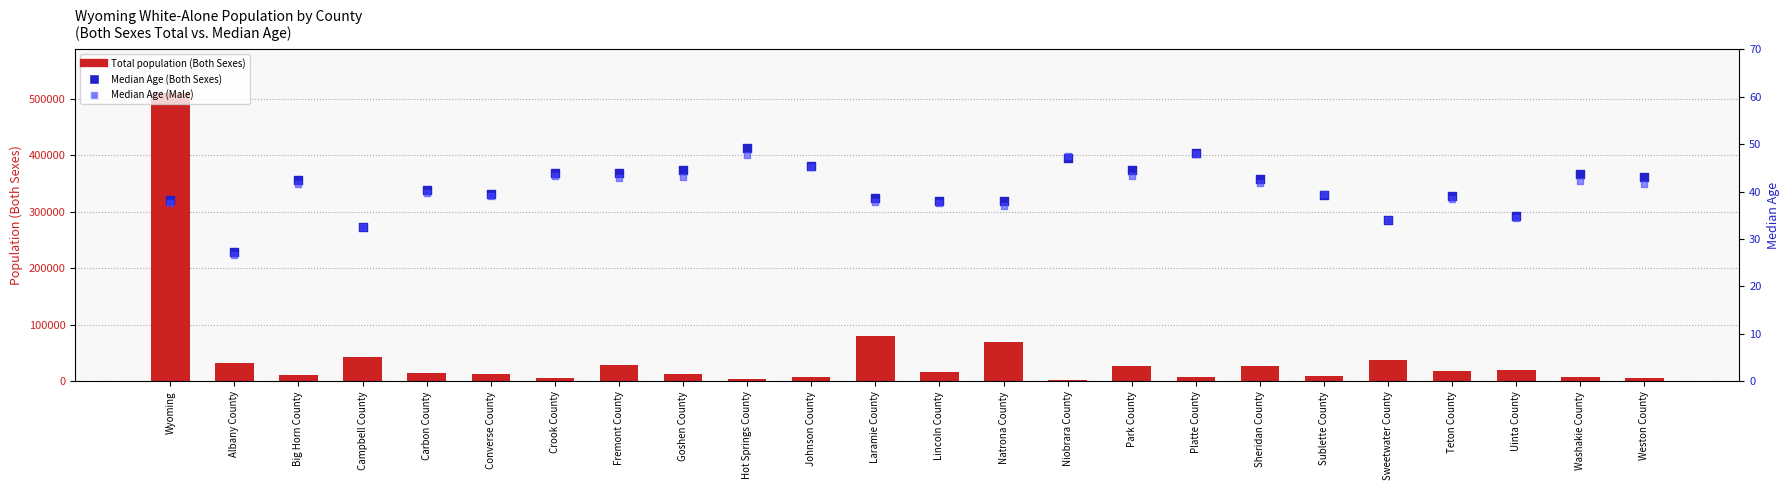

Is the value of Median Age (Male) at Washakie County greater than the value of Median Age (Both Sexes) at Laramie County?

Yes